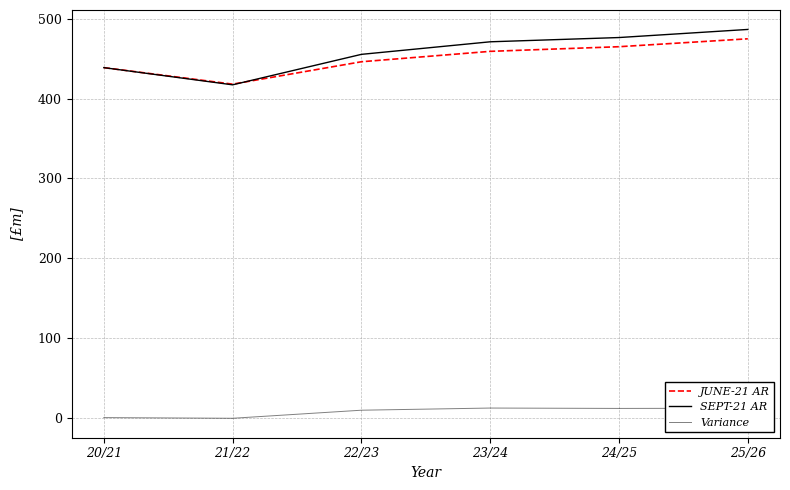

Count the number of categories in the chart.

6